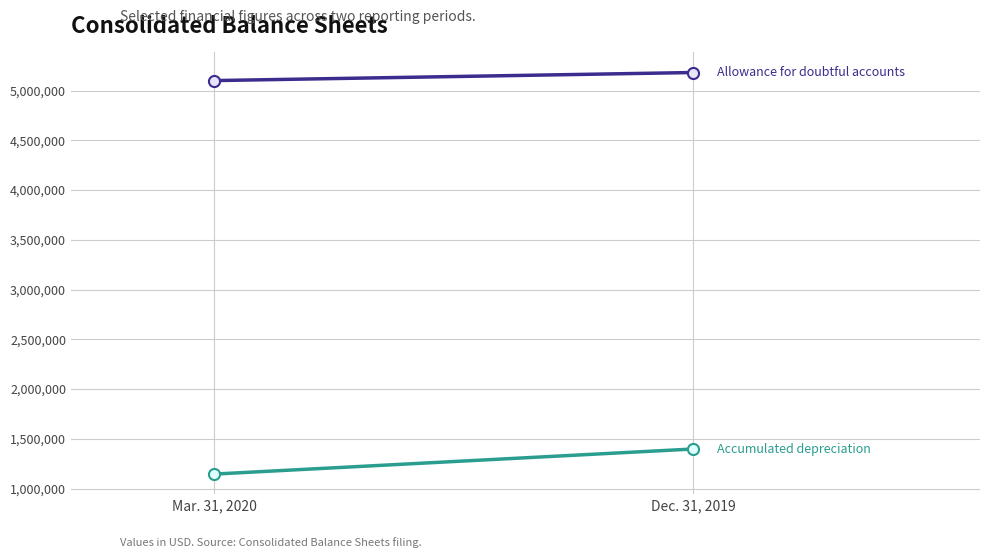

At Mar. 31, 2020, list the series in order from smallest to largest.

Accumulated depreciation, Allowance for doubtful accounts